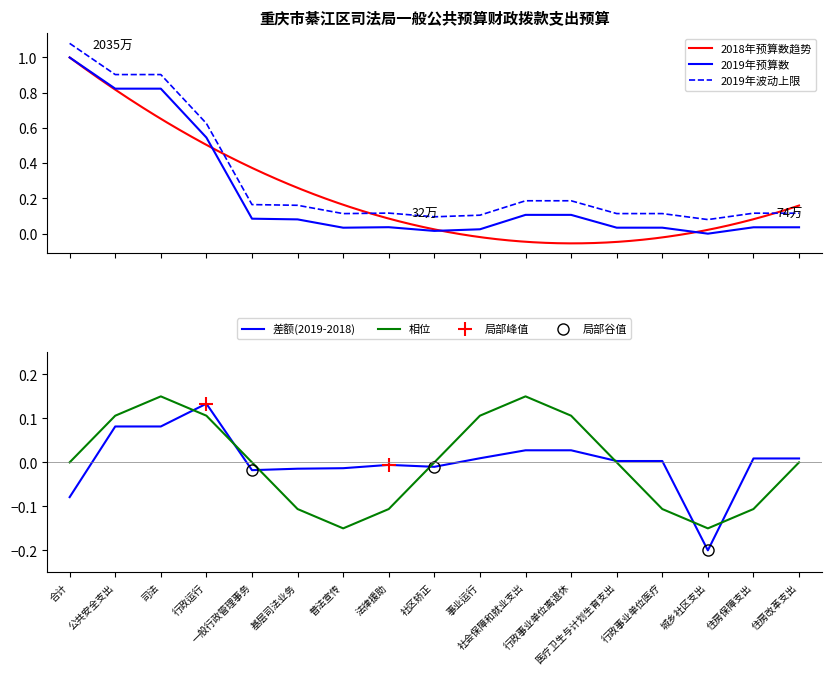

Is the value of 2019年预算数 at 一般行政管理事务 greater than the value of 2018年预算数 at 公共安全支出?

No